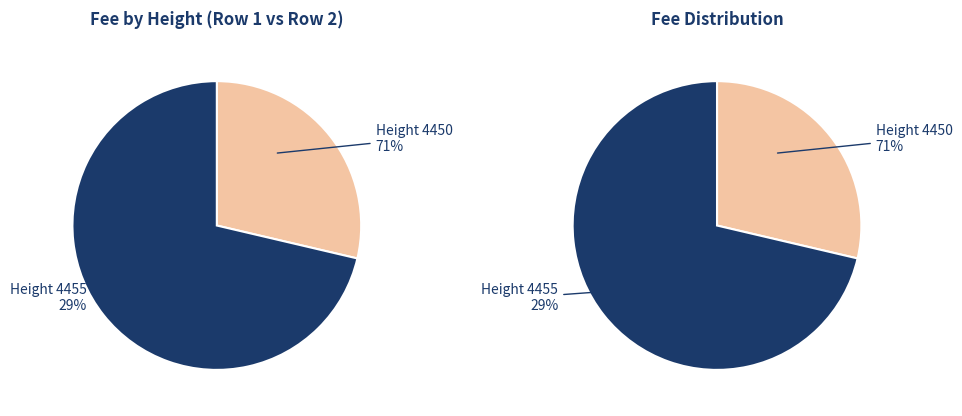

To the nearest percent, what is the average slice percentage?

50%